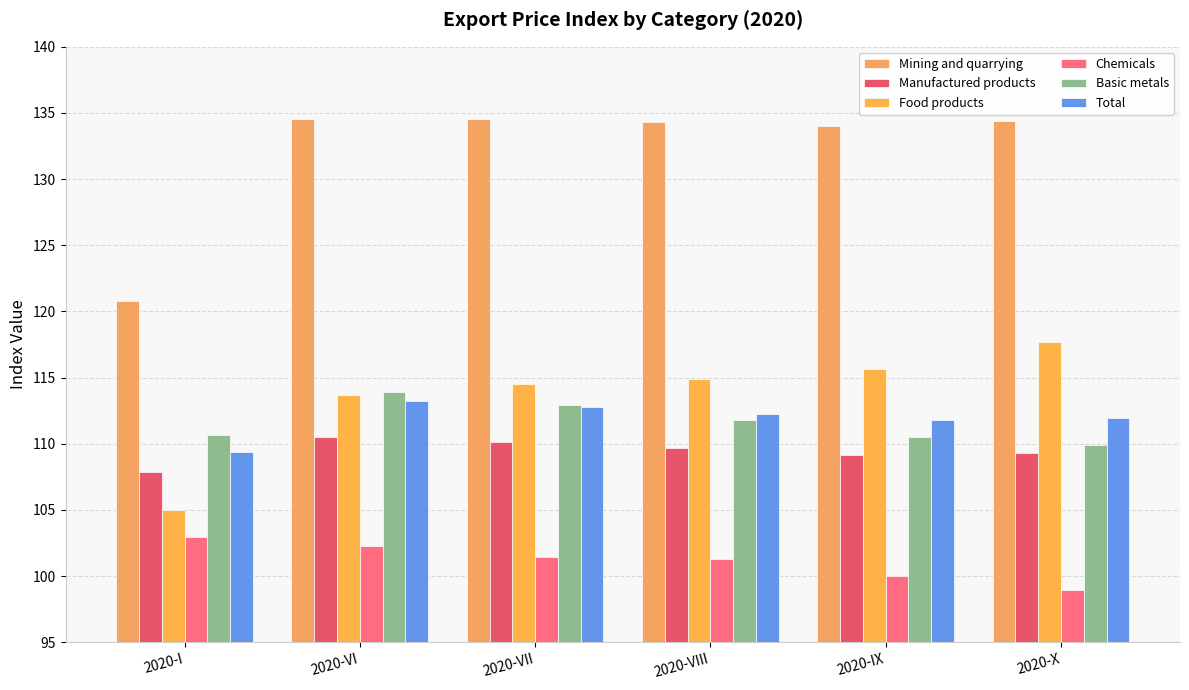

How many categories are shown in the chart?

6